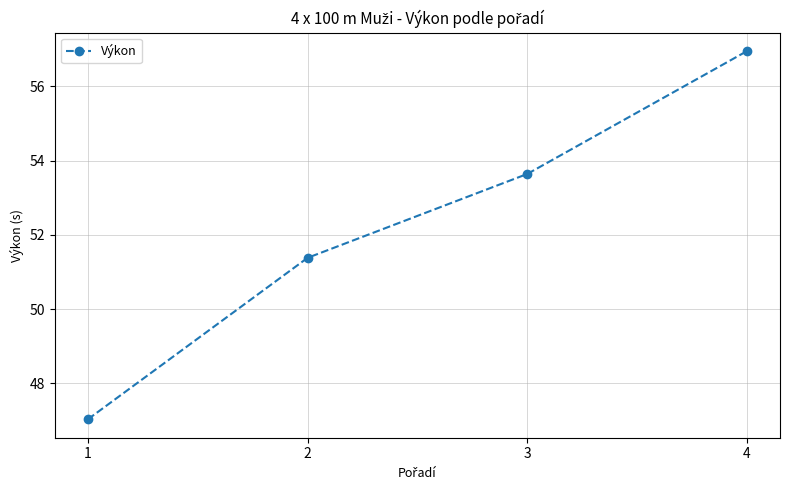

Between 1 and 2, which is larger?

2